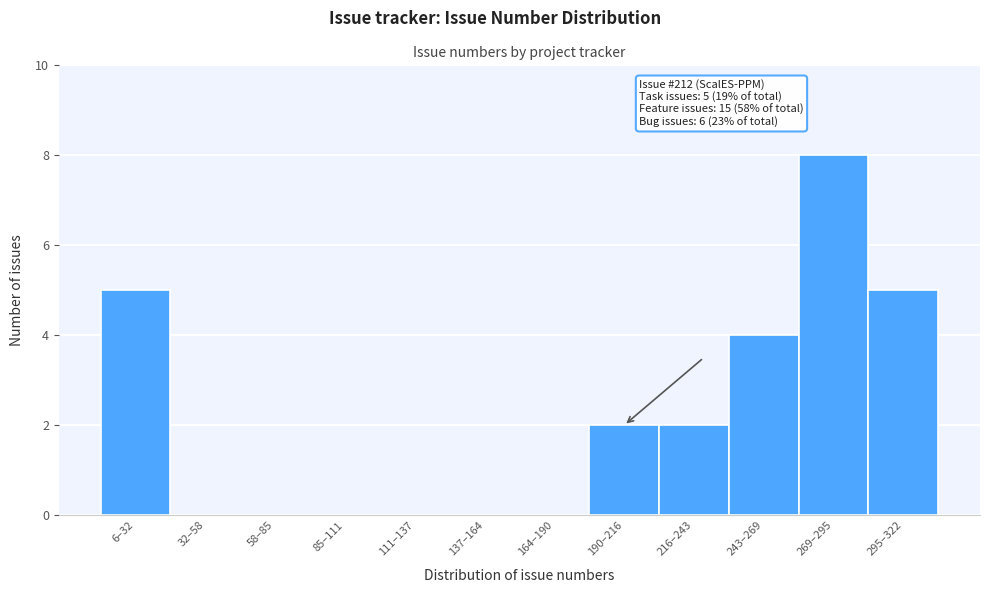

Reading right to left, transcribe all the data shown in this chart.

295–322=5	269–295=8	243–269=4	216–243=2	190–216=2	164–190=0	137–164=0	111–137=0	85–111=0	58–85=0	32–58=0	6–32=5